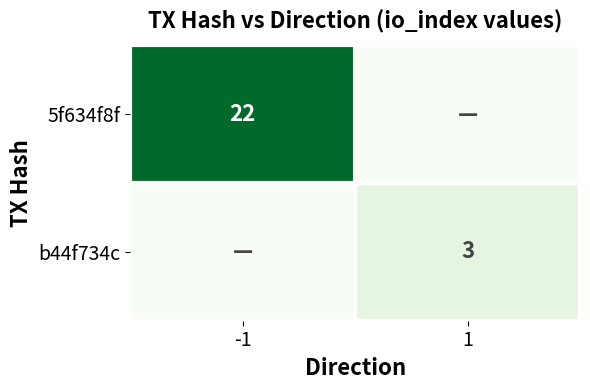

The value of b44f734c at 1 is 1. True or false?

False